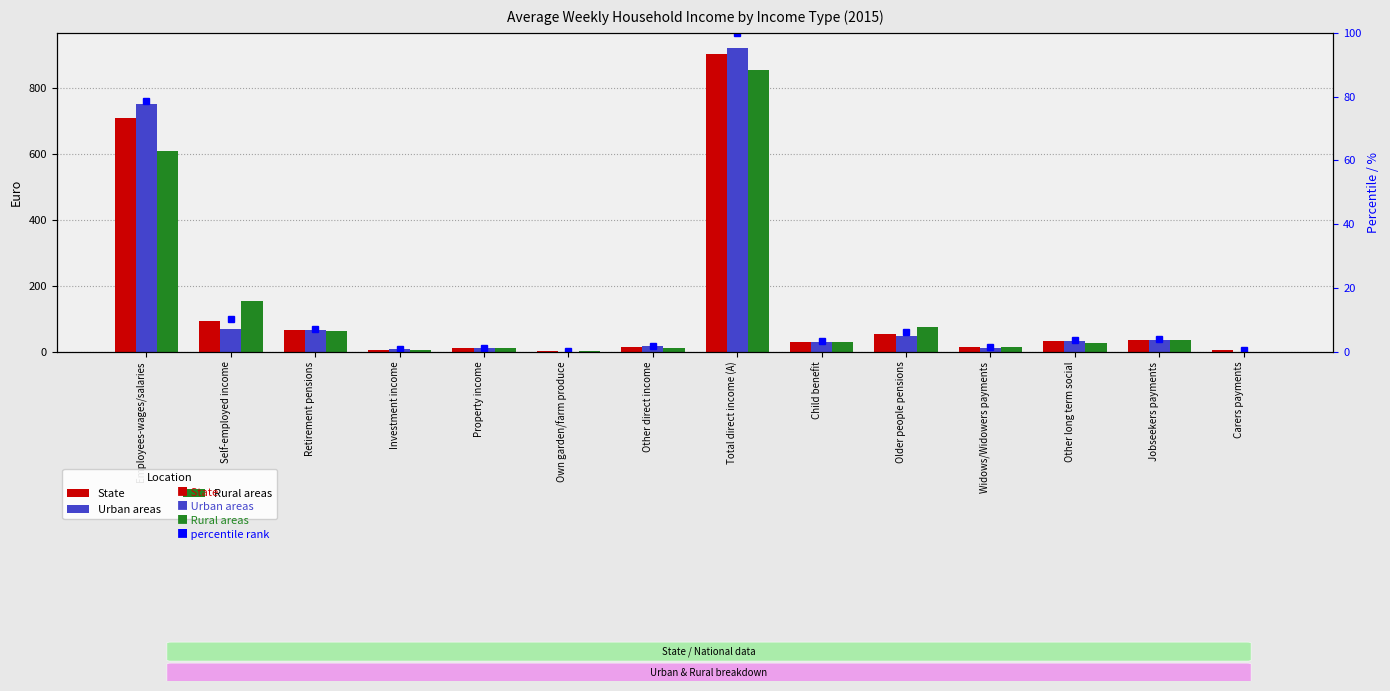

What is the total value across all series at Self-employed income?

323.8